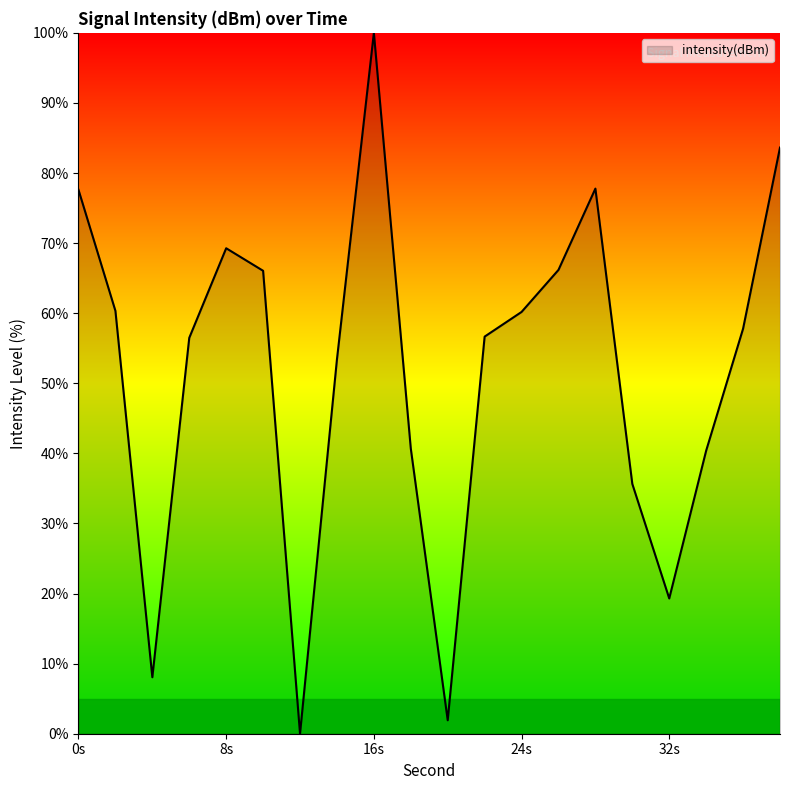

What is the difference between the maximum and minimum values?

100.0